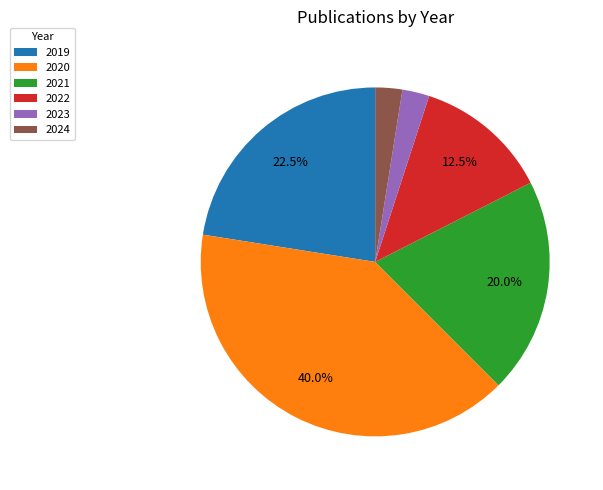

Is there a majority slice in this chart?

No